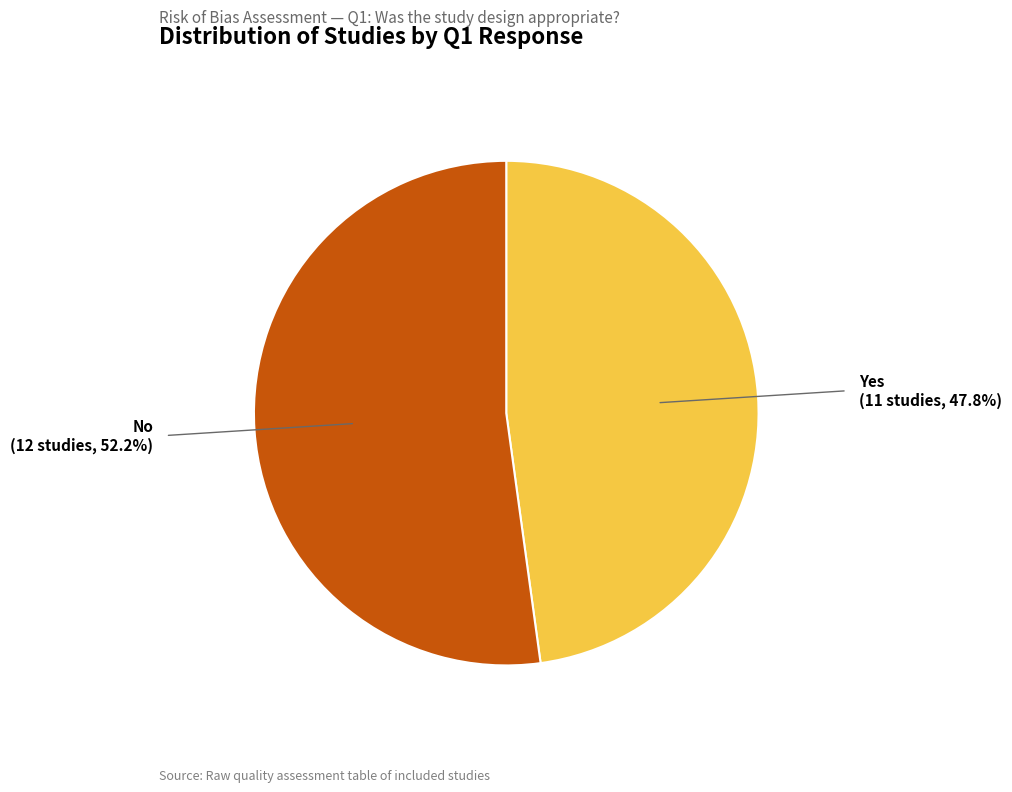

Rank the categories by value from lowest to highest.

Yes, No